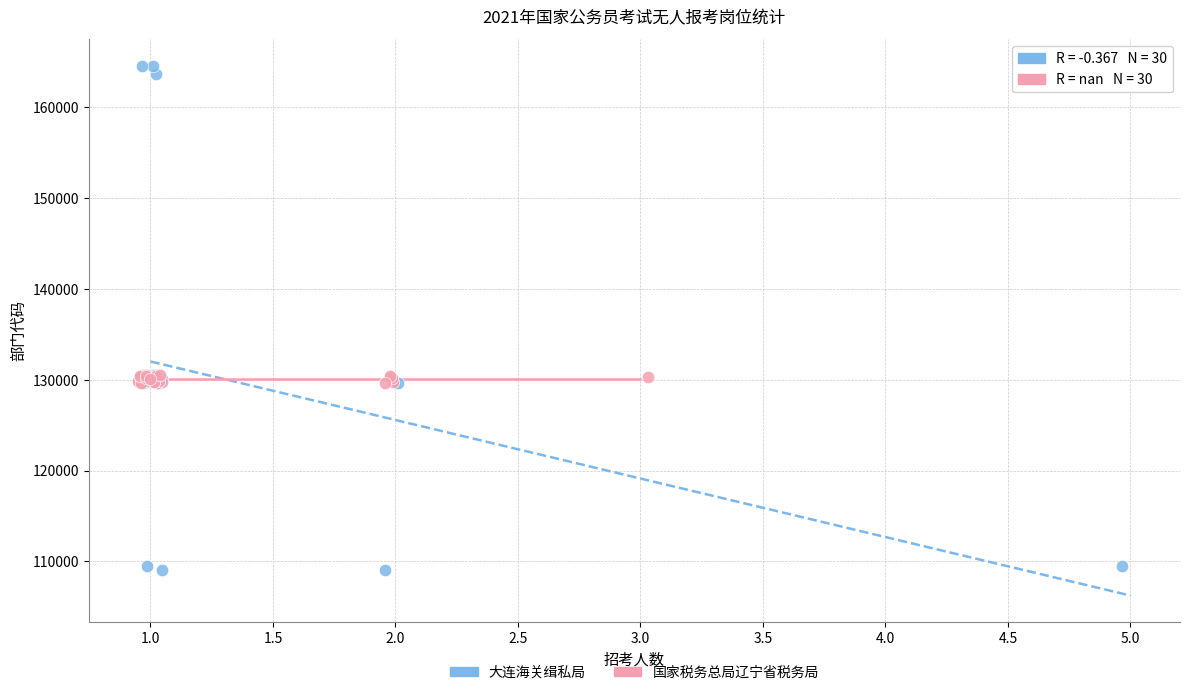

Which series contains the lowest Y value?

大连海关缉私局